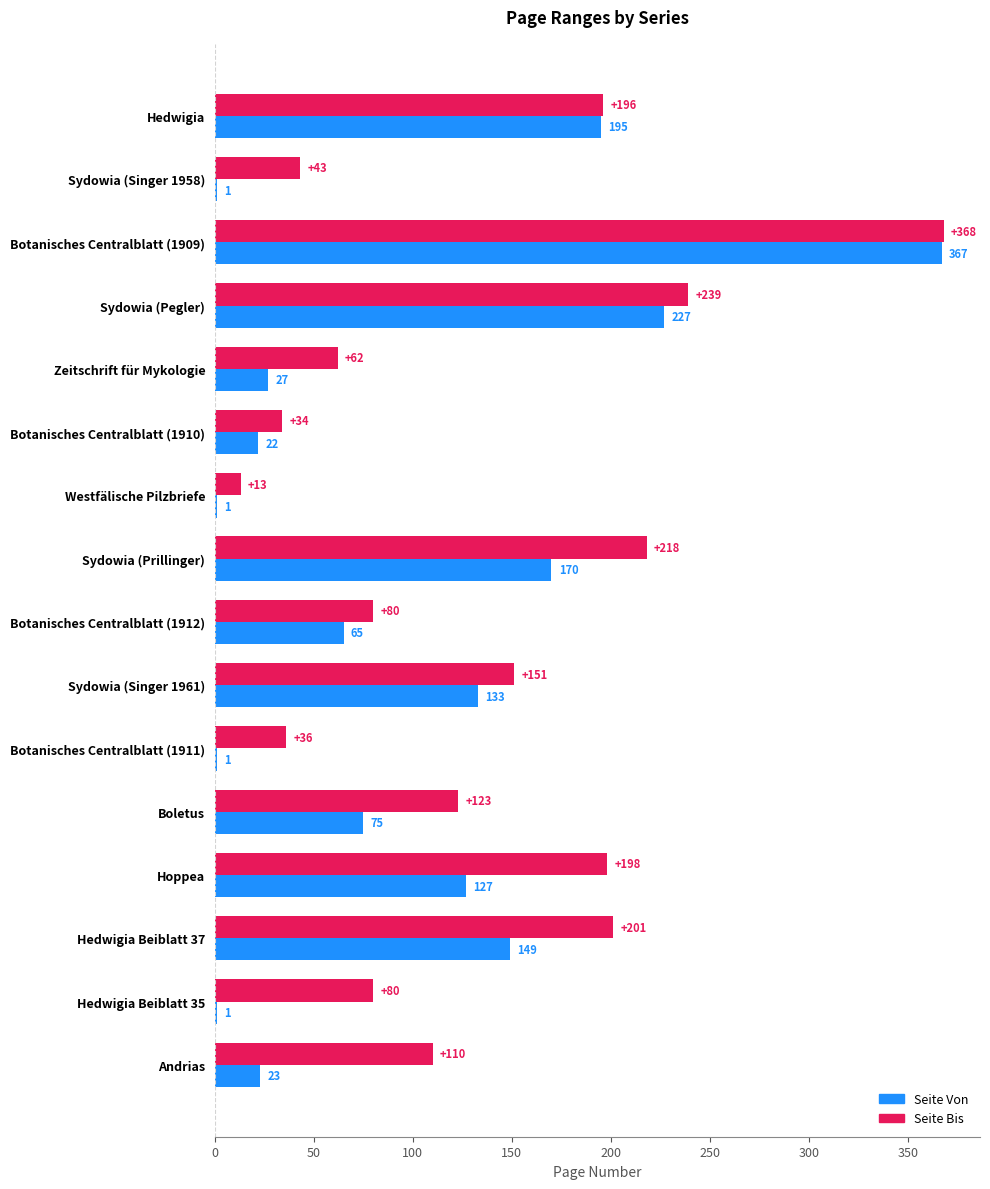

True or false: Seite Von has a value of 39 at Andrias.

False